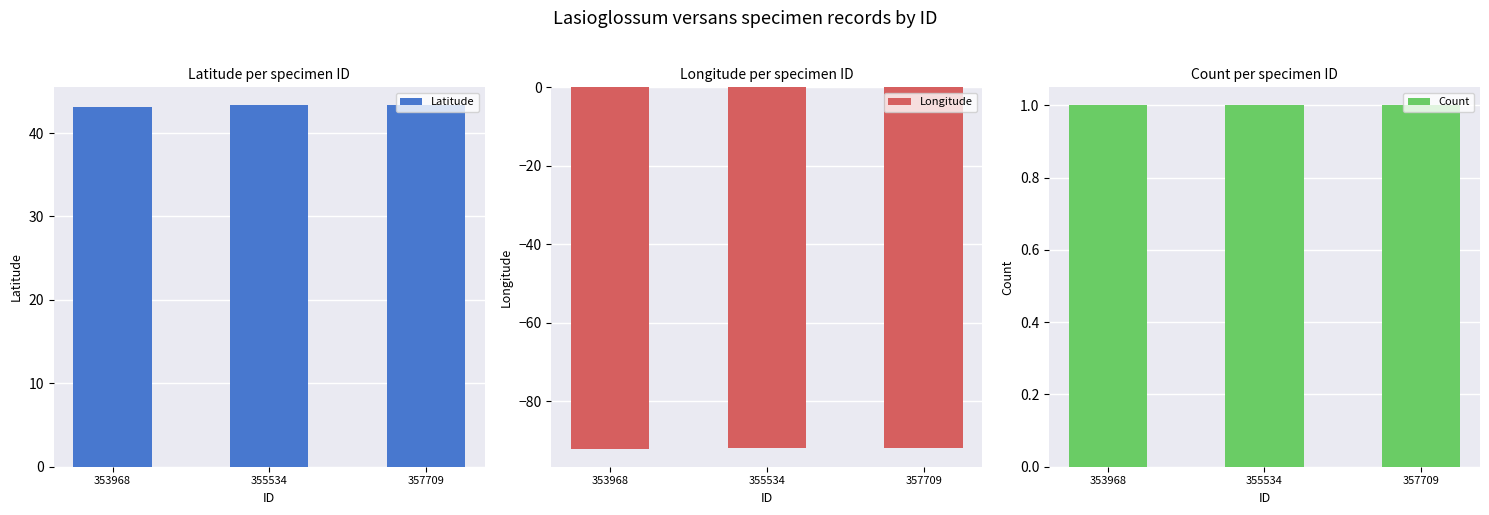

Where is Longitude nearest to the value -91?

357709